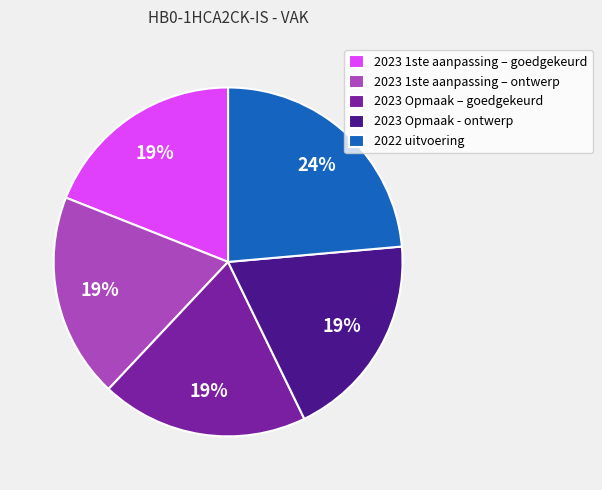

Does 2023 Opmaak - ontwerp represent more than half of the total?

No